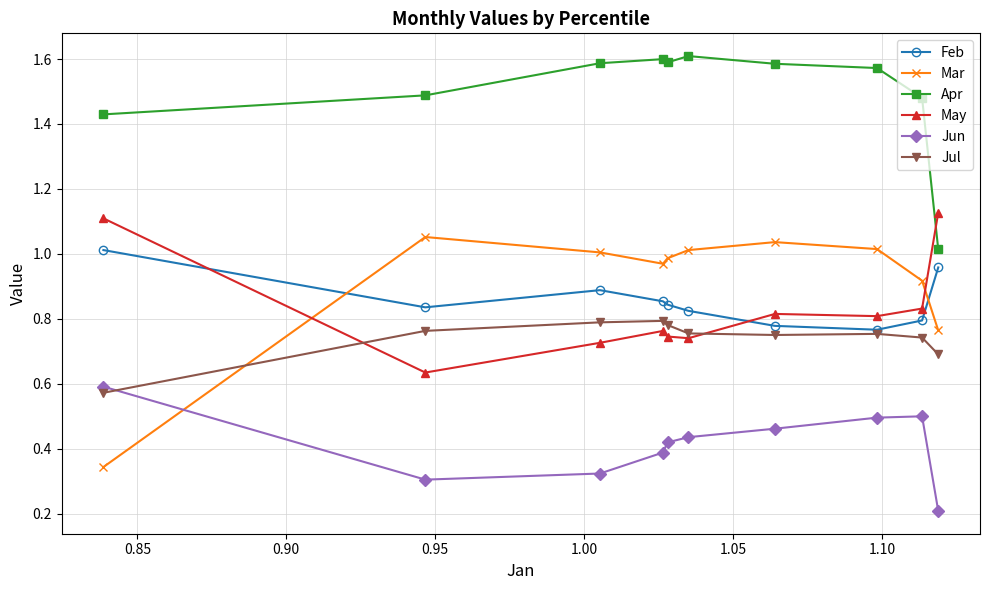

Which series has the largest range (max minus min)?

Mar